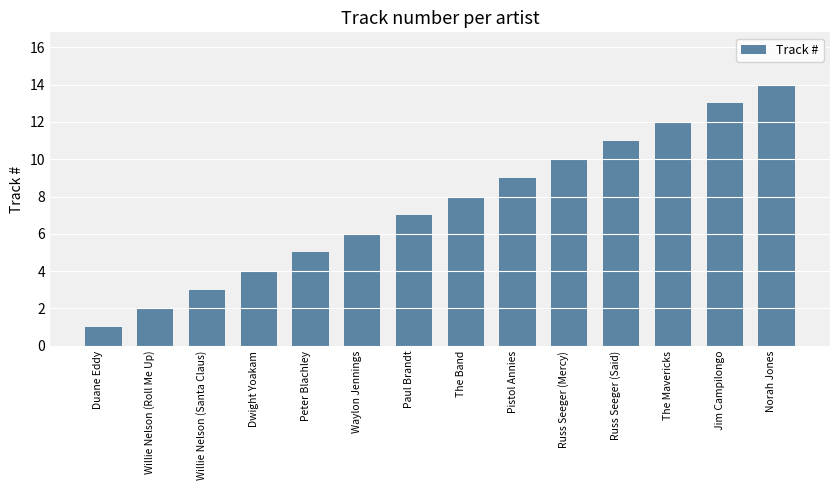

Reading left to right, list all the values displayed in this chart.

1	2	3	4	5	6	7	8	9	10	11	12	13	14